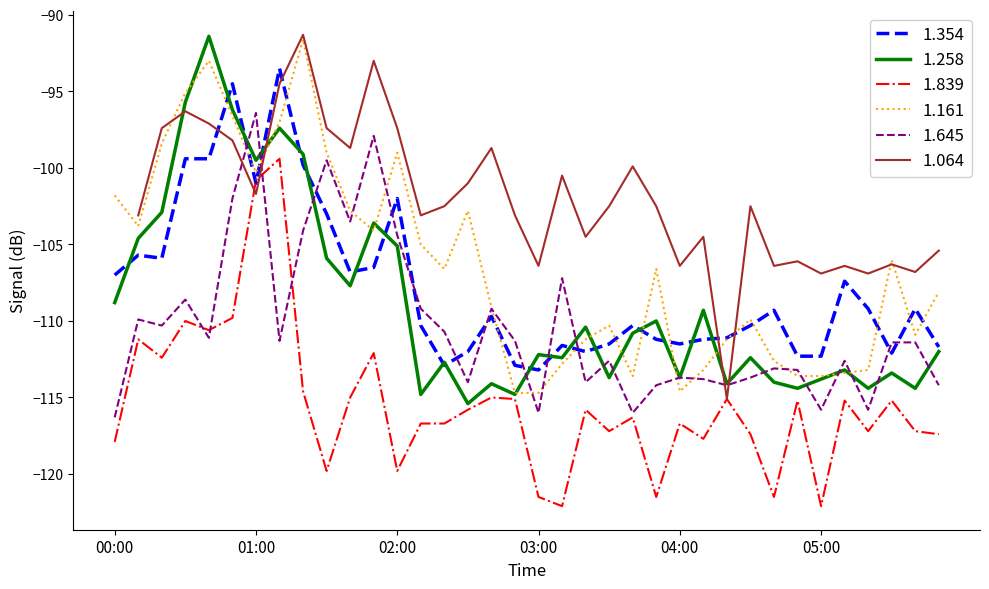

What is the smallest value displayed?

-122.1